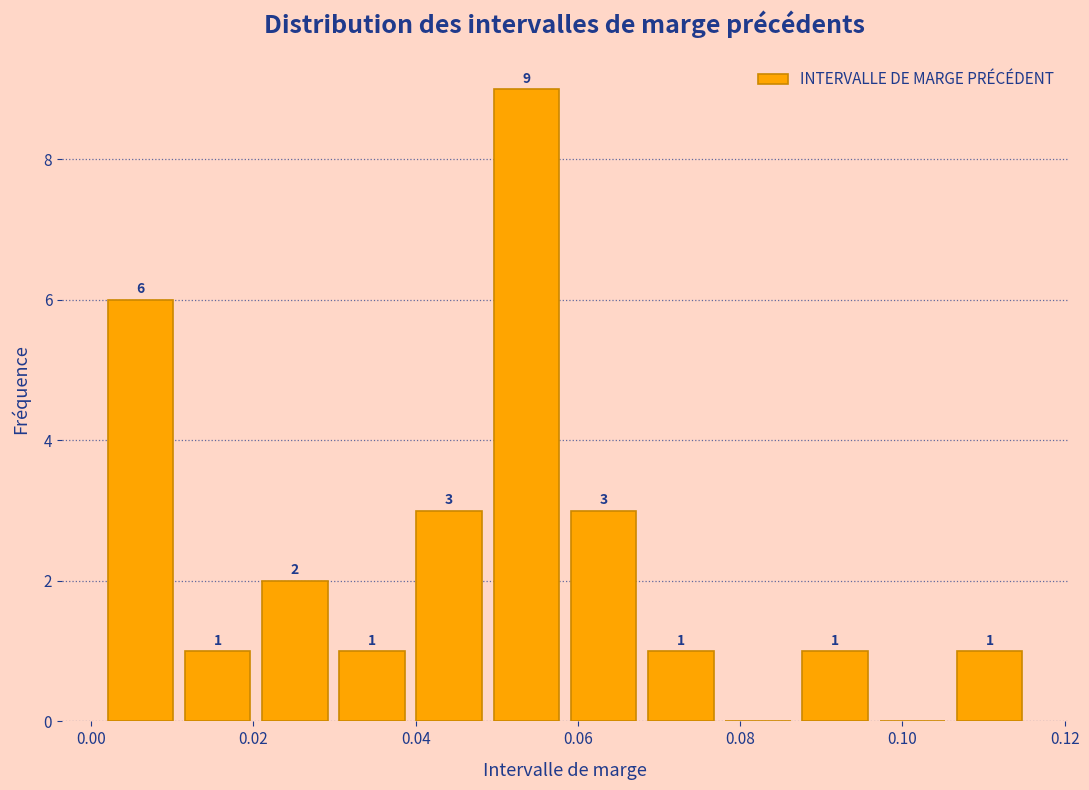

Which range on the x-axis has the tallest bar?

0.048 to 0.058